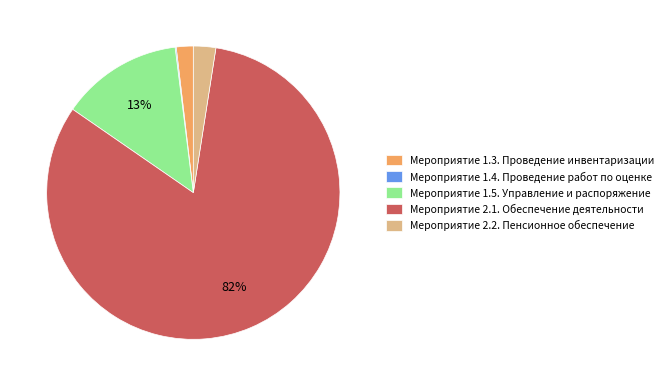

Do Мероприятие 2.2. Пенсионное обеспечение and Мероприятие 1.5. Управление и распоряжение together represent more than half of the pie?

No